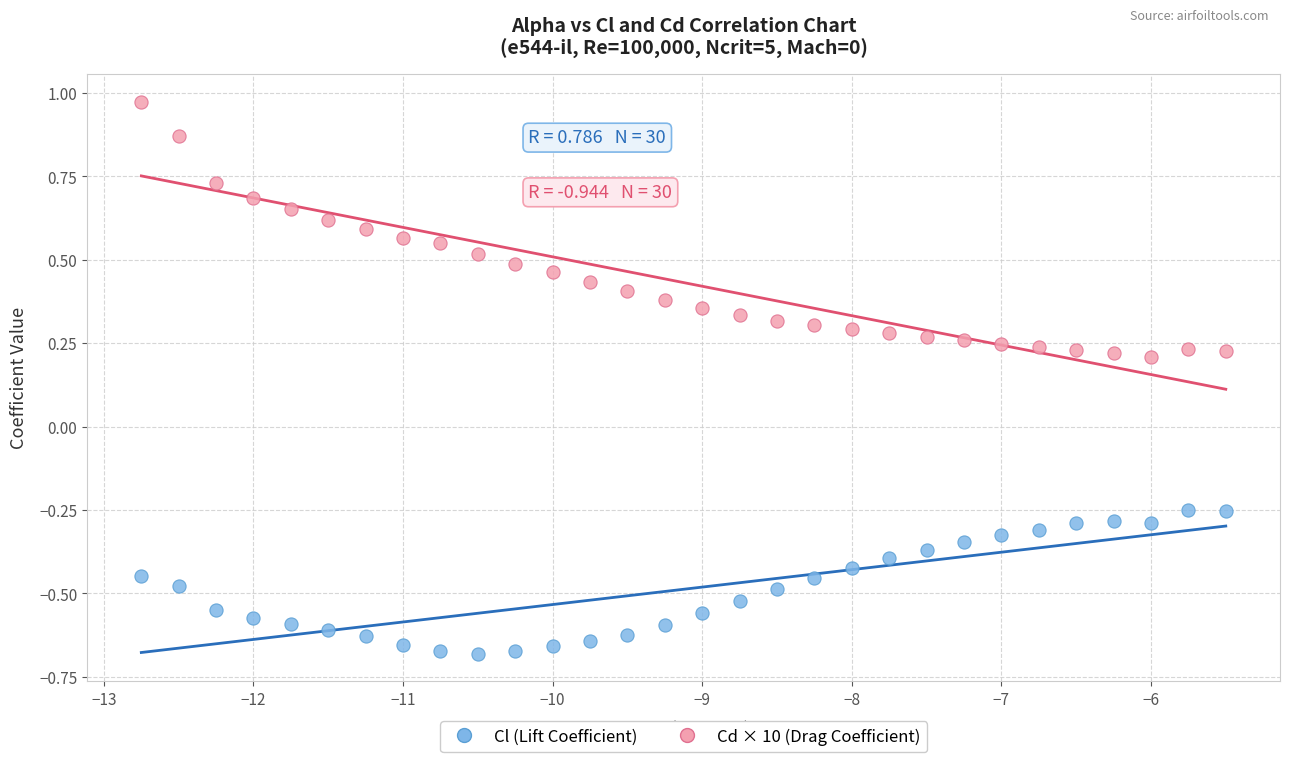

Which series reaches the minimum Y coordinate?

Cl (Lift Coefficient)